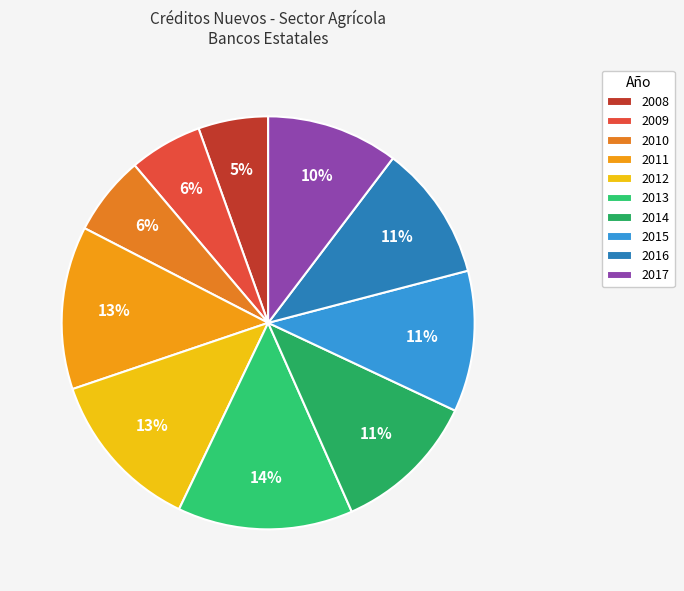

To the nearest percent, what is the difference between the 2012 and 2016 slice percentages?

2%